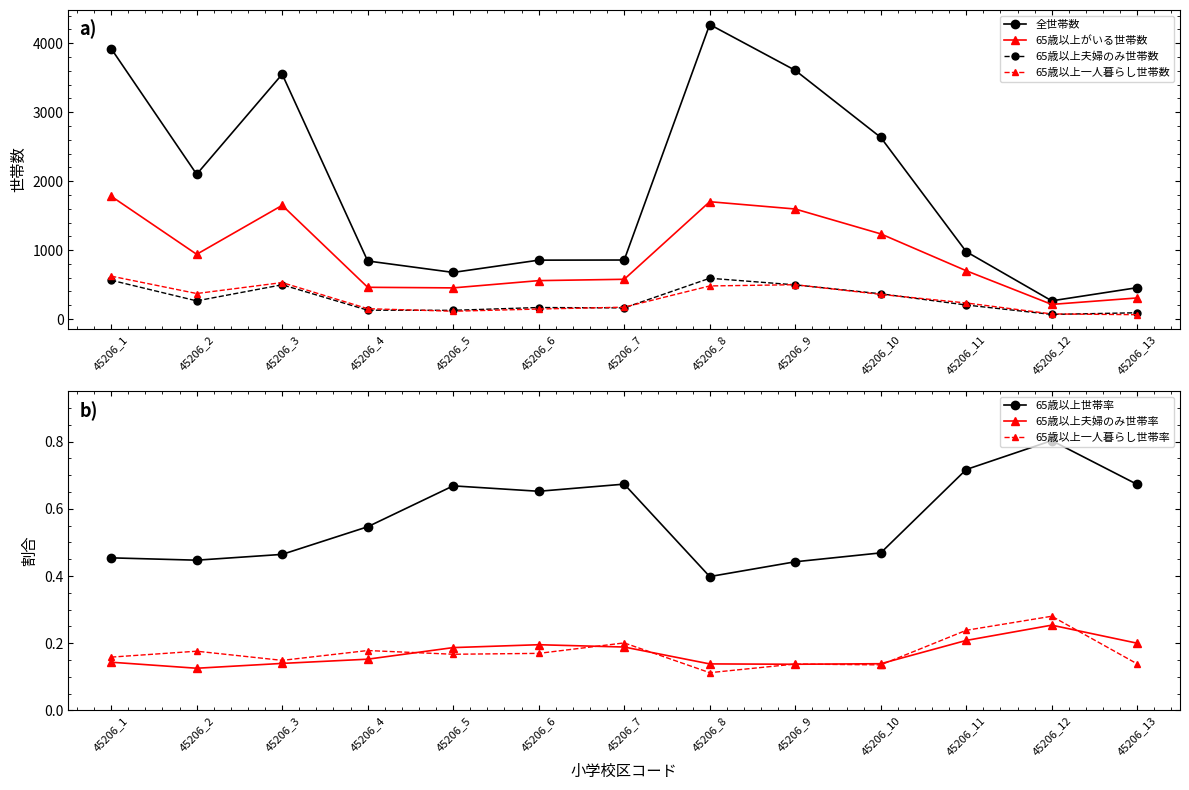

How many values in the 65歳以上夫婦のみ世帯数 series exceed 203?

7